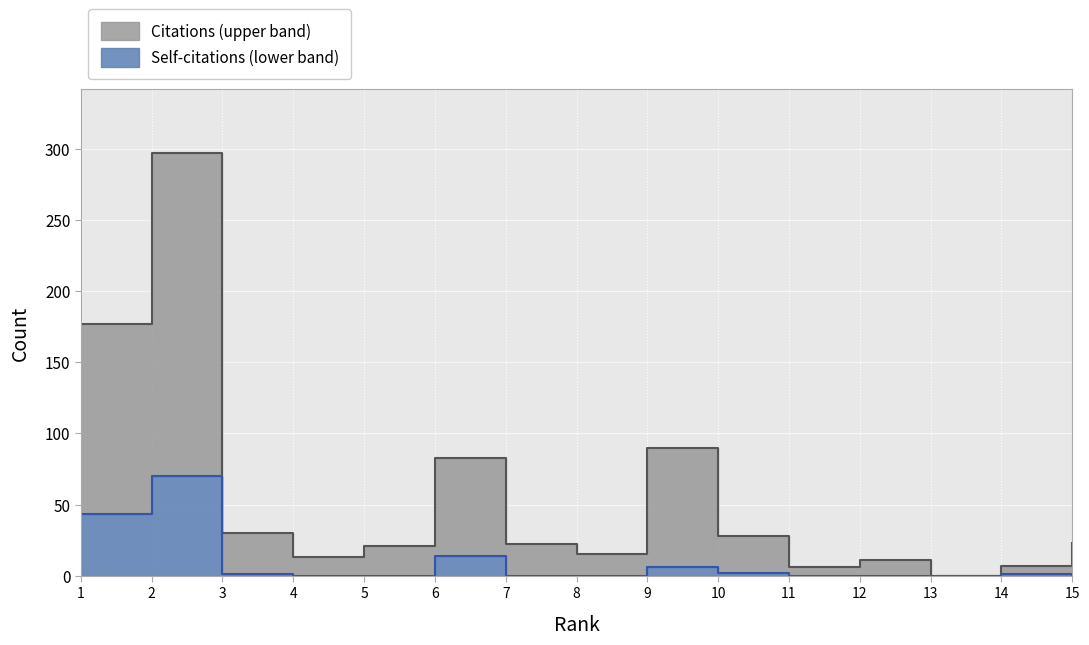

What are all the series names shown in the legend?

Citations, Self-citations